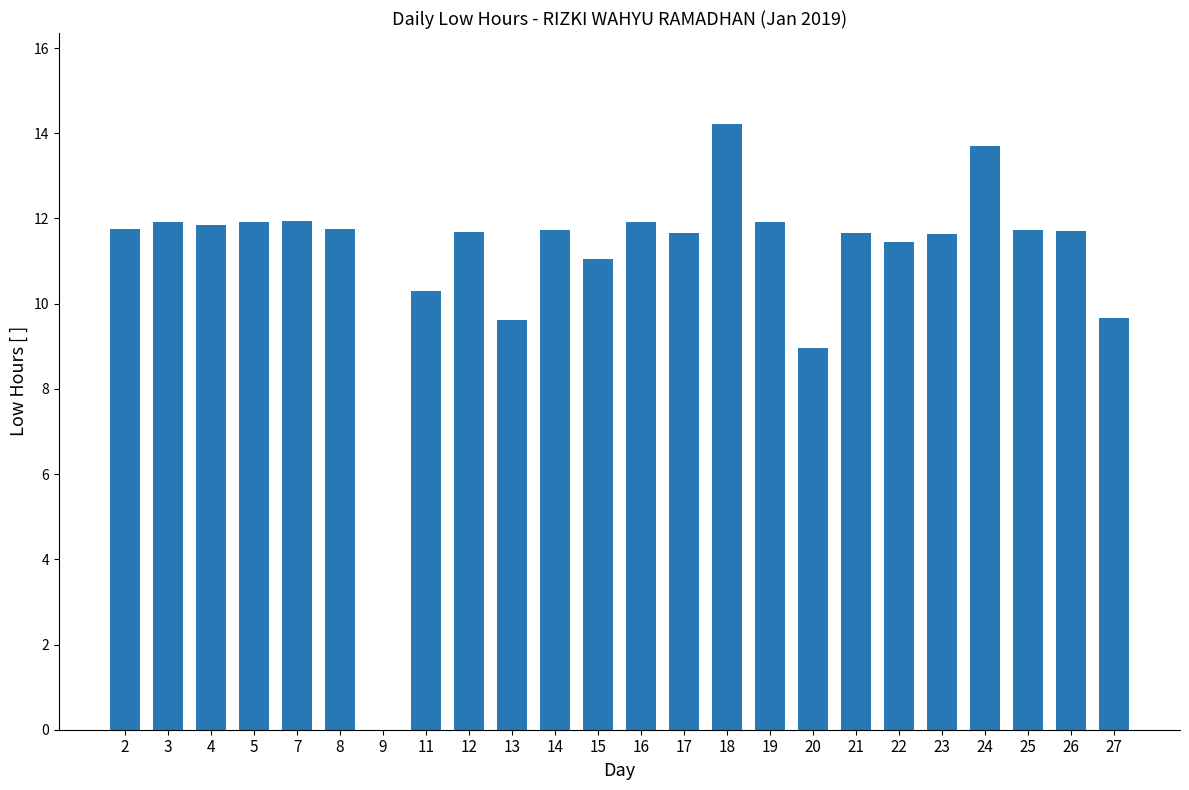

Count the number of data series in this chart.

1